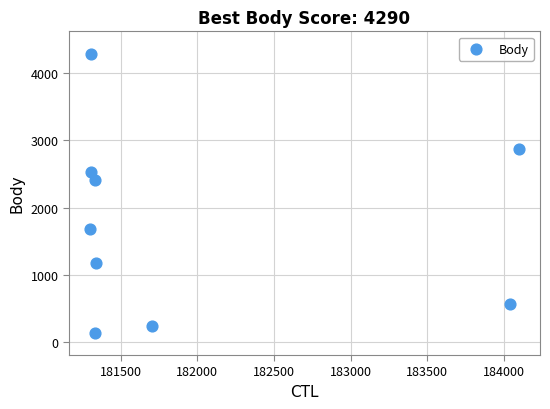

What Y value in the scatter plot is closest to 2213?

2408